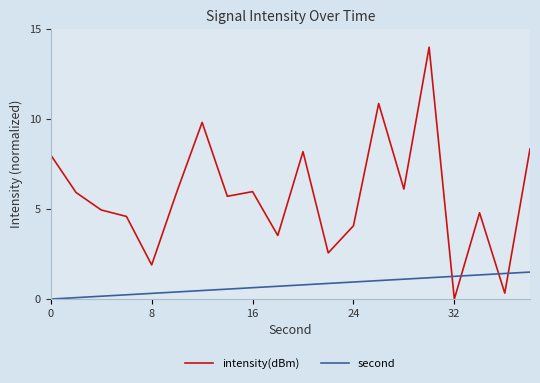

Rank the series by their maximum value, from highest to lowest.

intensity(dBm), second